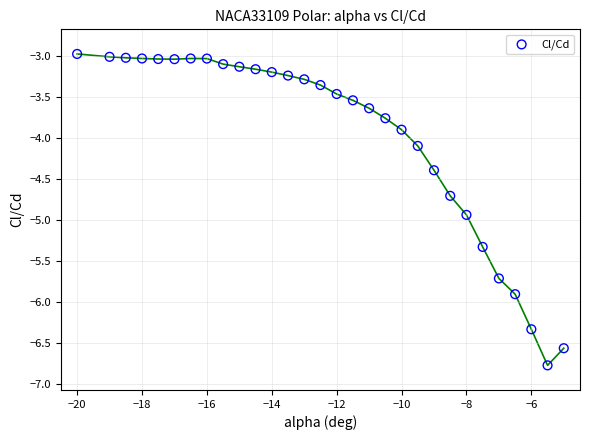

What is the range of X values (max minus min)?

15.0